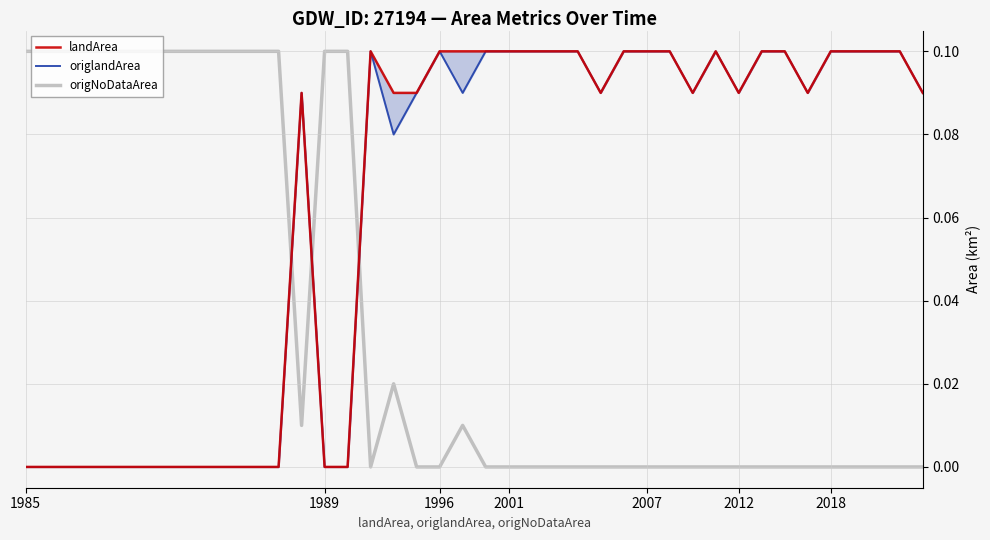

Is the value of landArea at 9 greater than the value of origlandArea at 26?

No